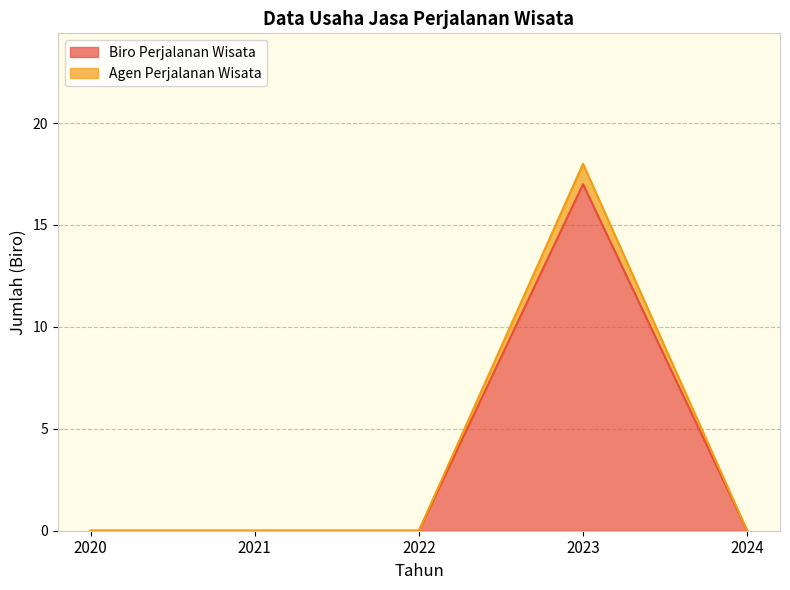

At which category does the chart reach its minimum across all series?

2020